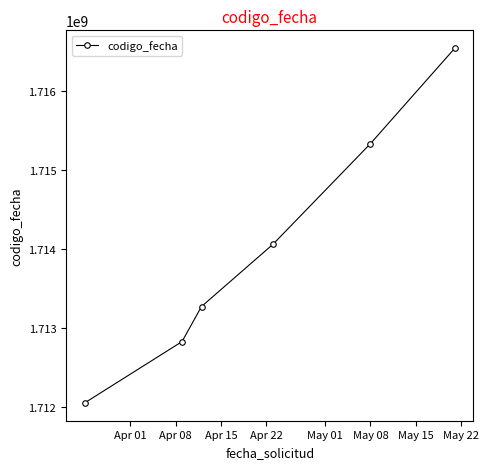

Is this an area chart (filled region under the line)?

No